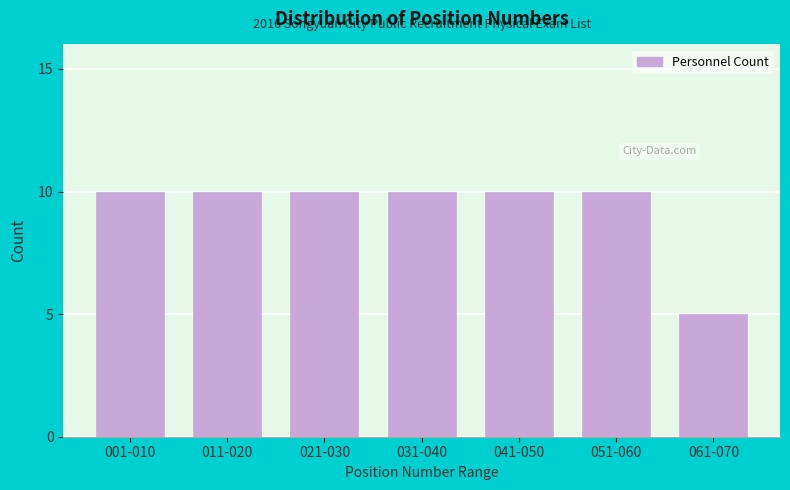

Reading left to right, extract all data points from this chart.

001-010=10	011-020=10	021-030=10	031-040=10	041-050=10	051-060=10	061-070=5